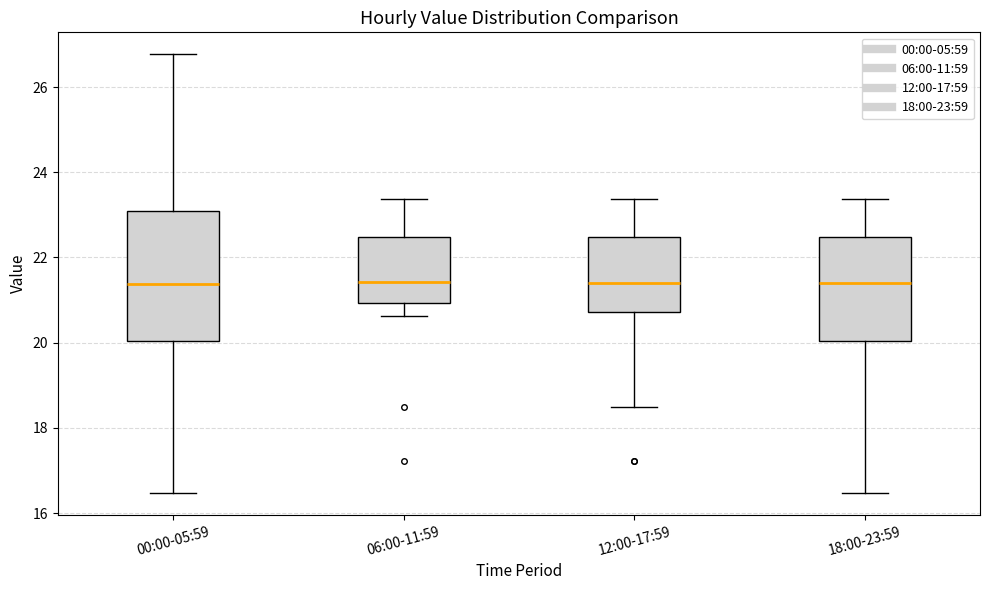

Comparing the boxes themselves (not the whiskers), which one is the tallest?

00:00-05:59